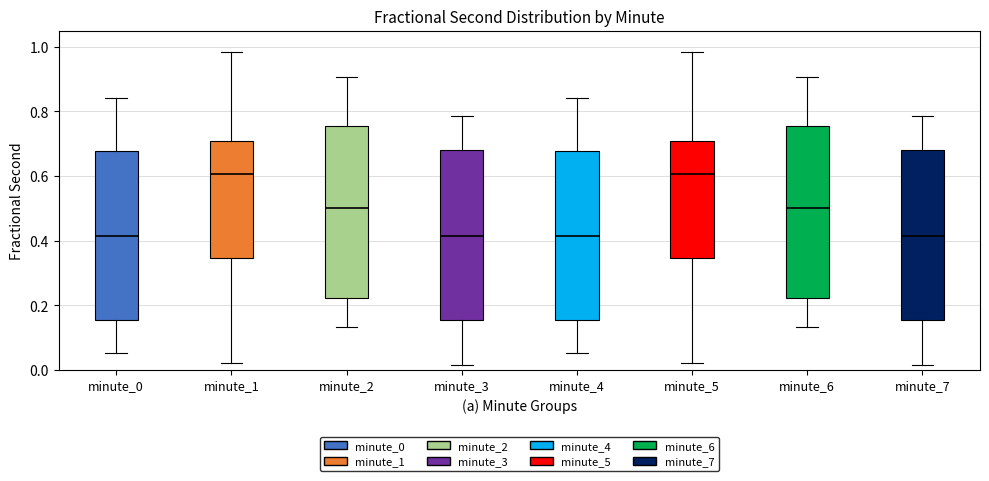

Where is the lower edge of the box for minute_2 on the y-axis? The values are not printed on the chart, so give them approximately, as read against the axis.

0.22